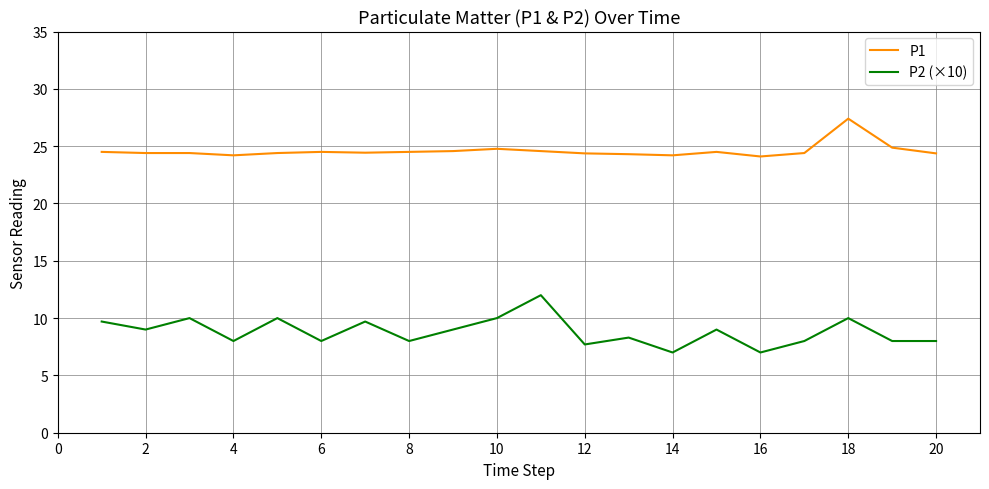

In P2 (×10), how many points are higher than both neighbors (excluding endpoints)?

7